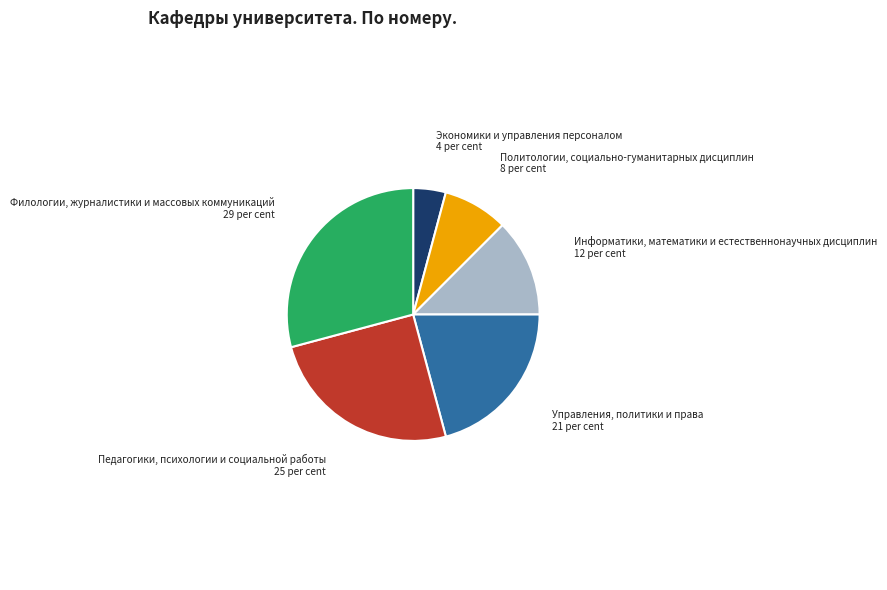

True or false: Педагогики, психологии и социальной работы accounts for 15% of the total.

False